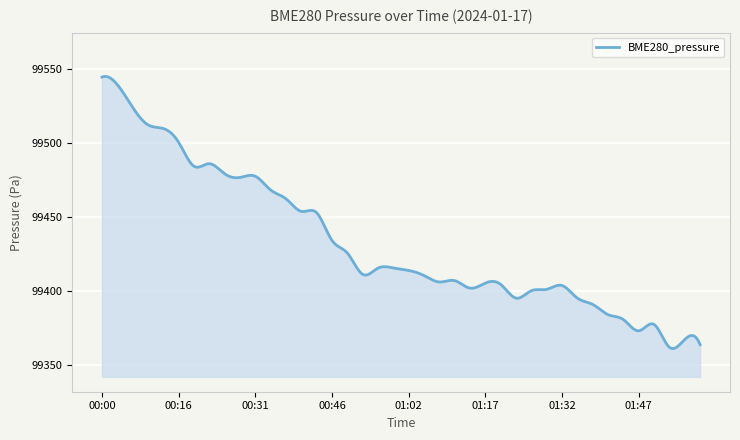

What is the smallest value displayed?

99361.4